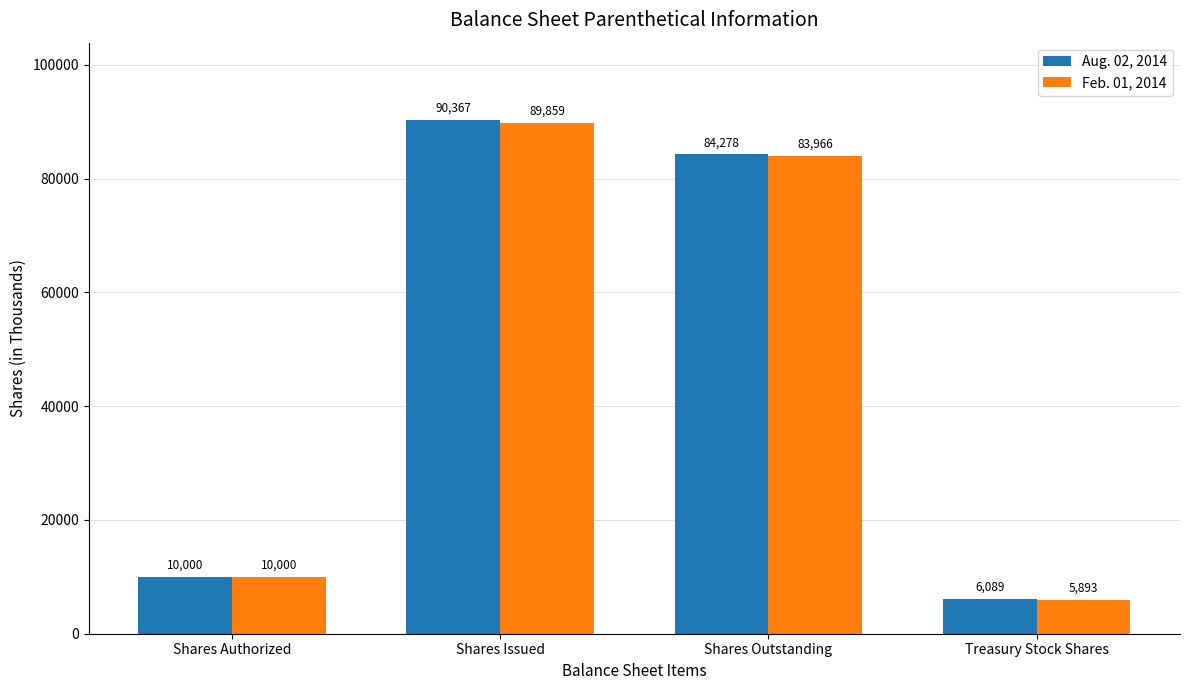

What position from the right is Shares Outstanding?

2